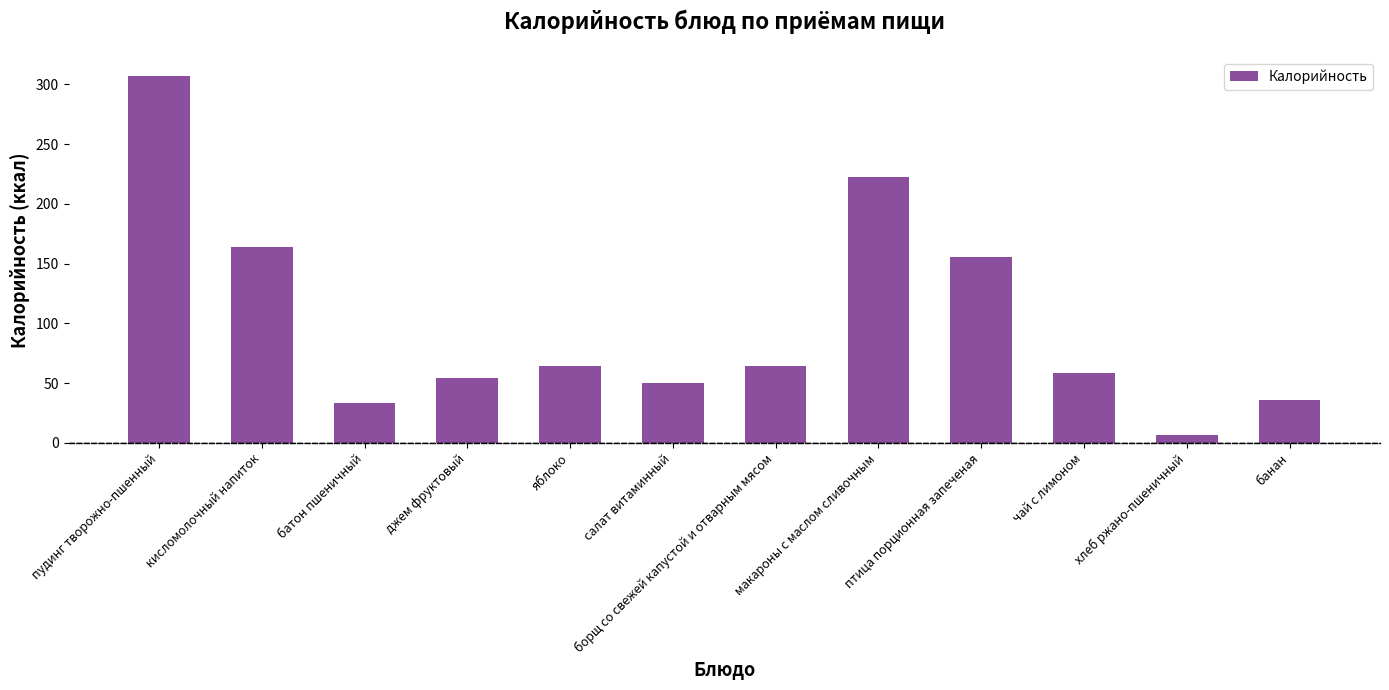

Which has a higher value, макароны с маслом сливочным or пудинг творожно-пшенный?

пудинг творожно-пшенный